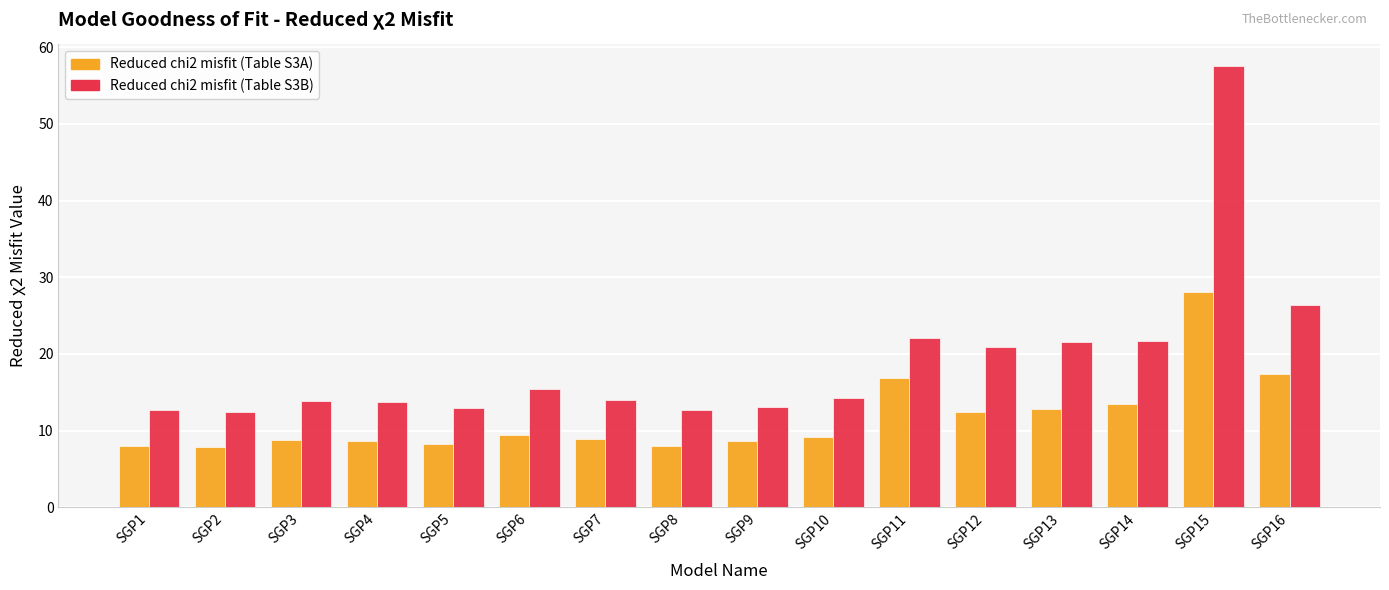

Is it true that Reduced chi2 misfit (Table S3A) equals 8.3 at SGP5?

True